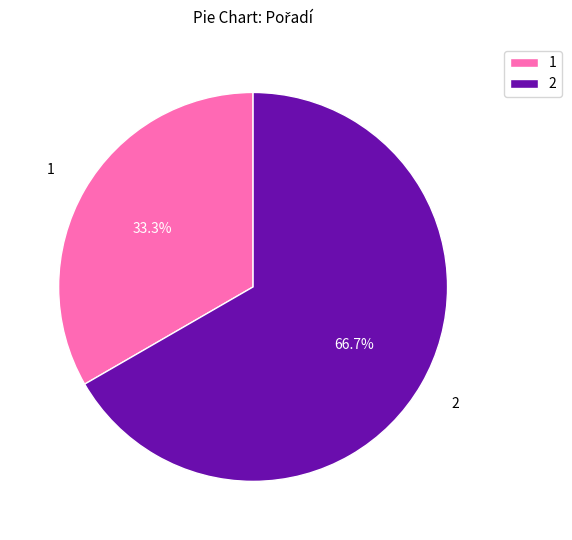

Which slice is the largest?

2